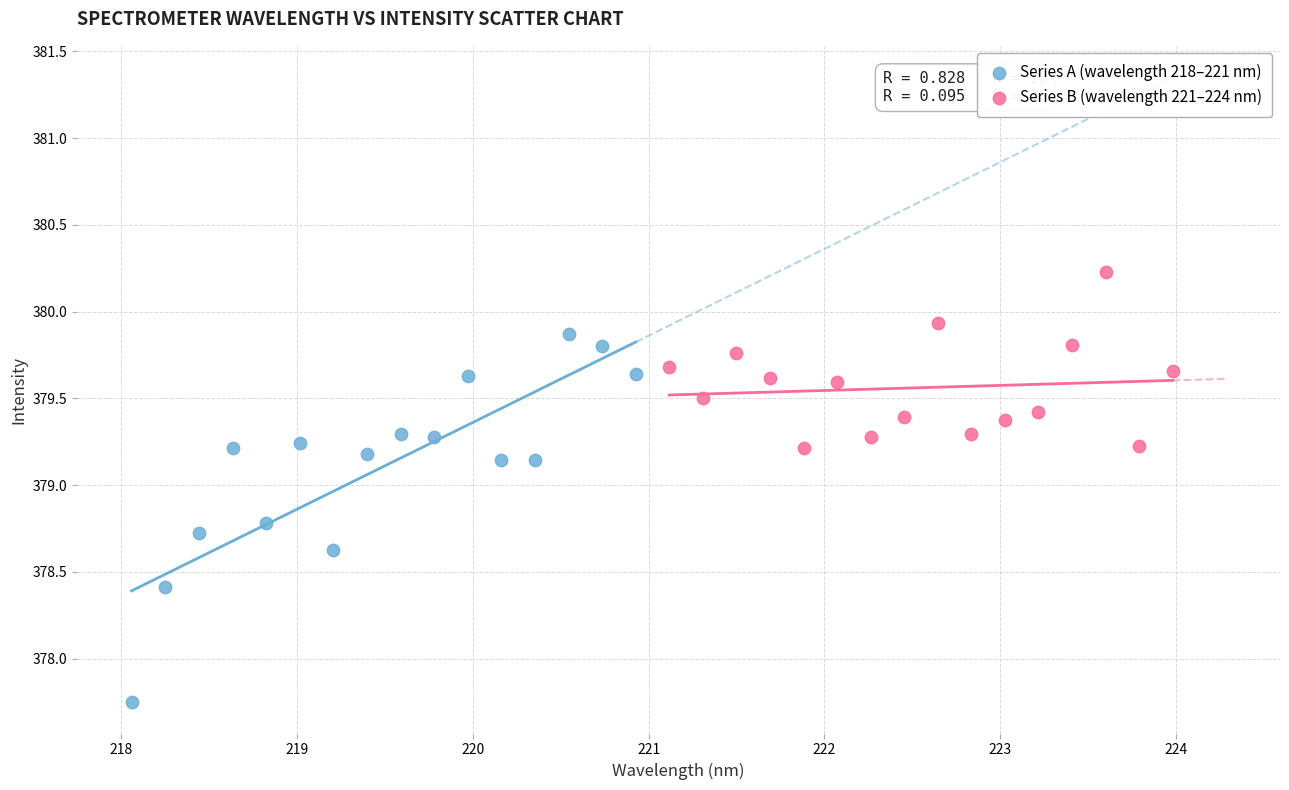

Which series has the largest Y range (max minus min)?

Series A (wavelength 218–221 nm)